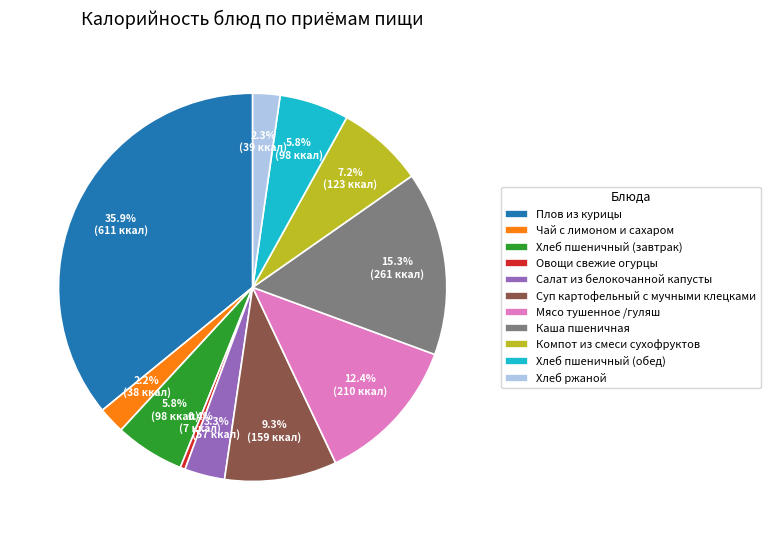

Which category has the smallest portion of the pie?

Овощи свежие огурцы